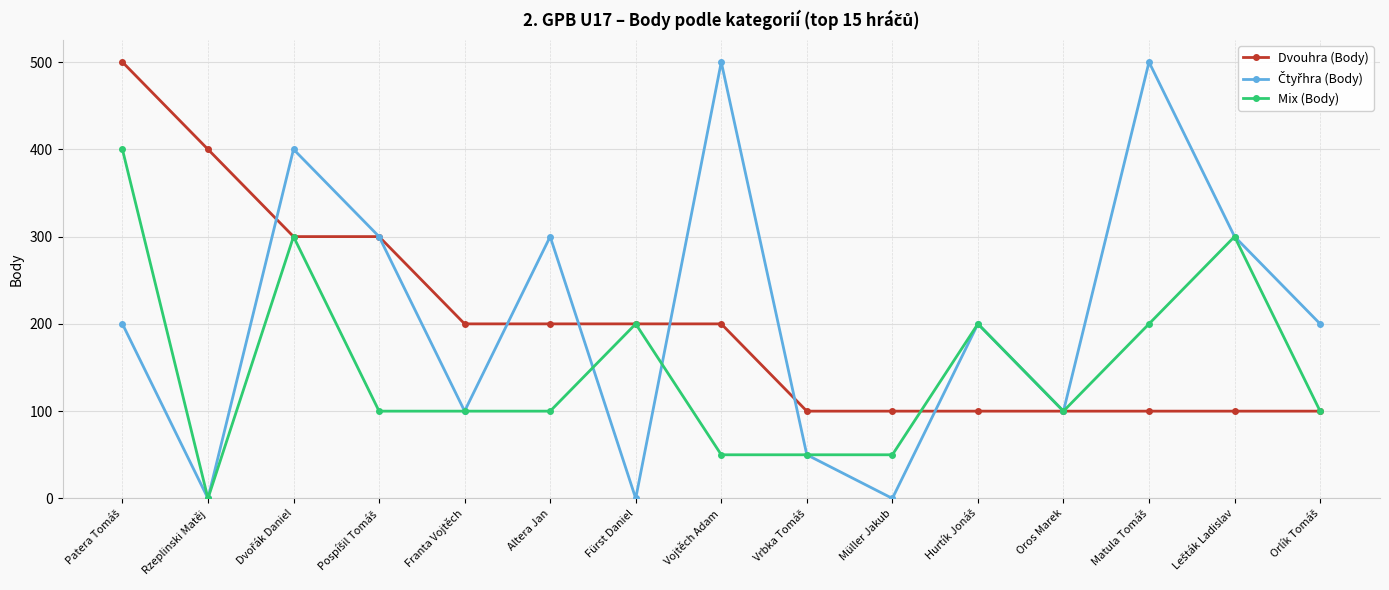

What is the difference between the highest and lowest values at Müller Jakub?

100